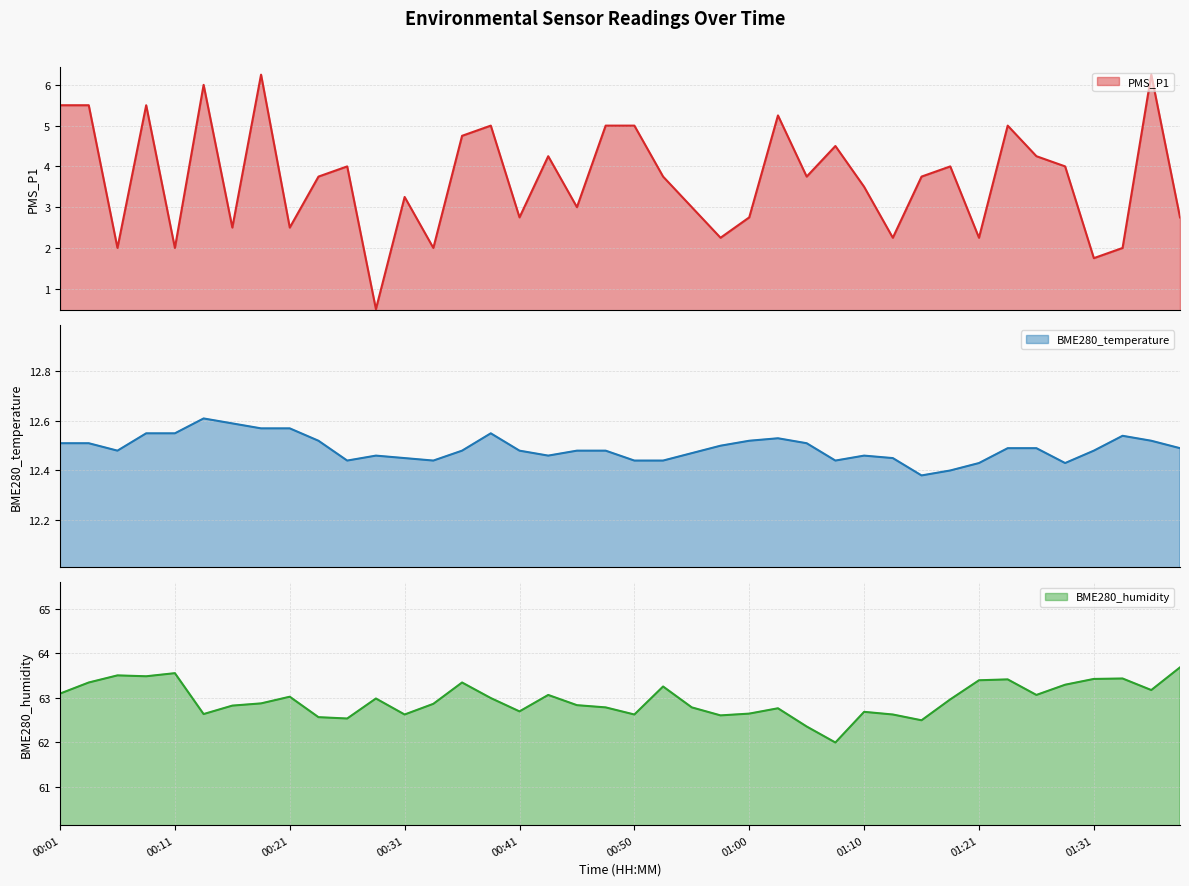

What is the value of the PMS_P1 point at the 34th from the left?

5.0